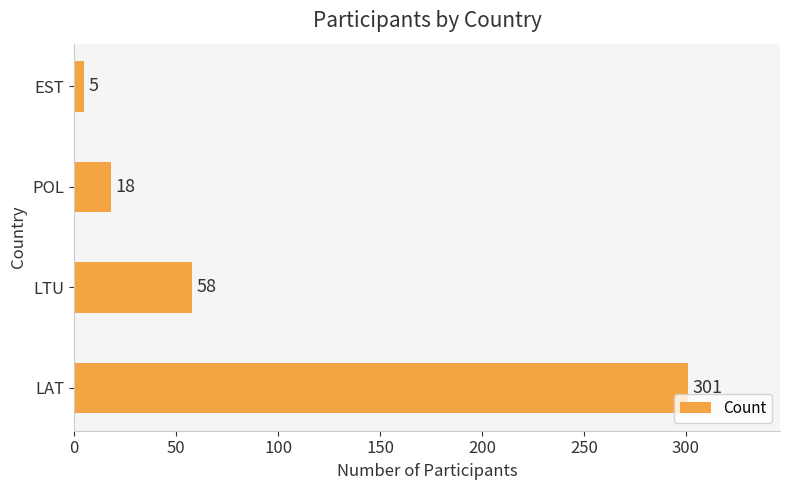

How many distinct data groups are displayed?

1